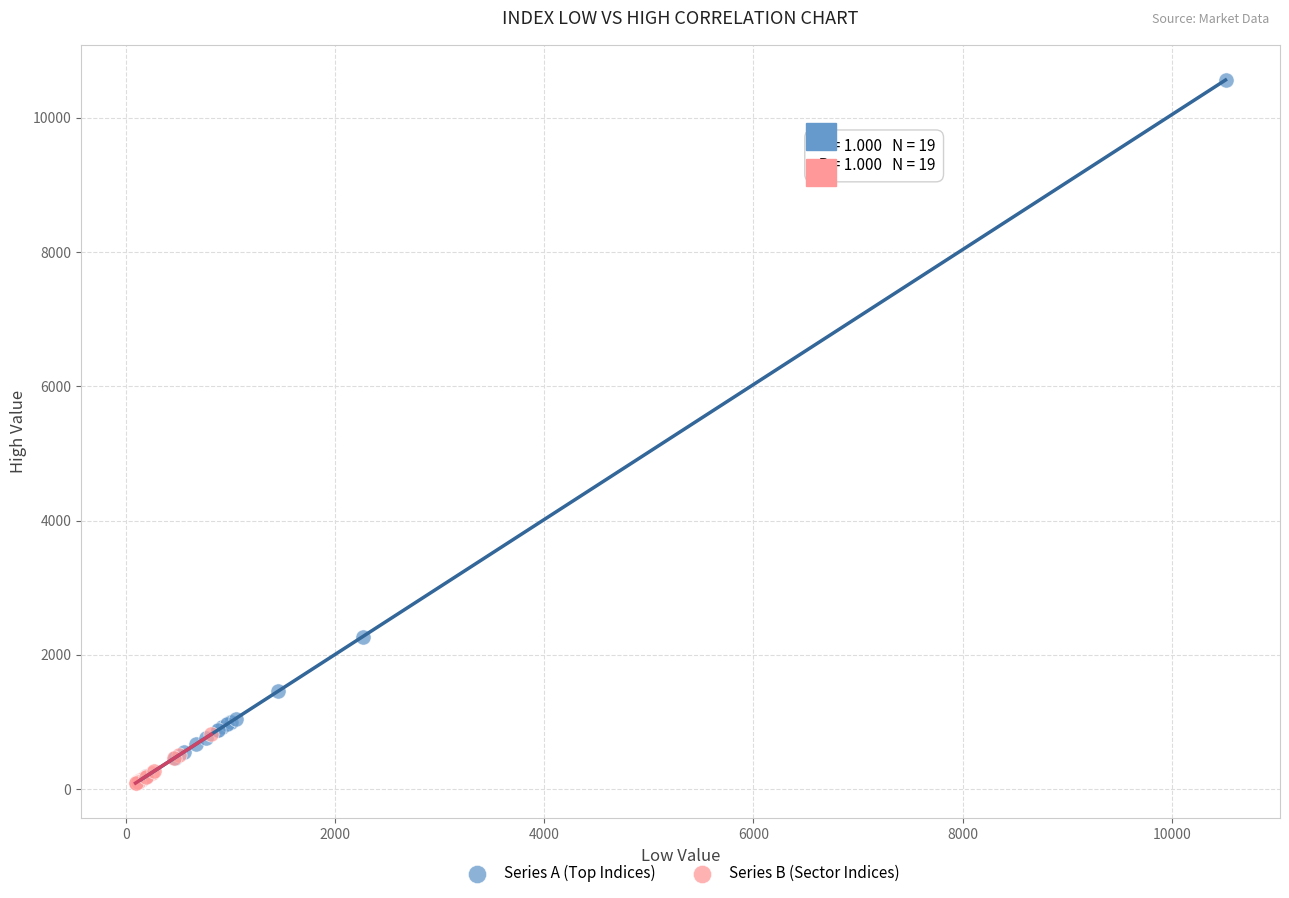

Which series contains the highest Y value?

Series A (Top Indices)